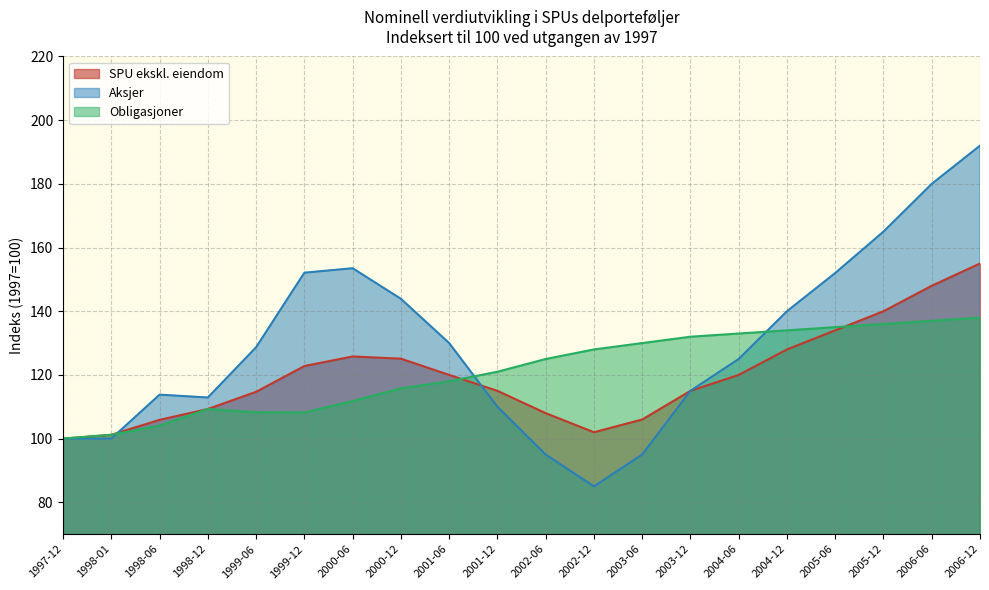

Which series changed the most between 2003-12 and 2006-06?

Aksjer